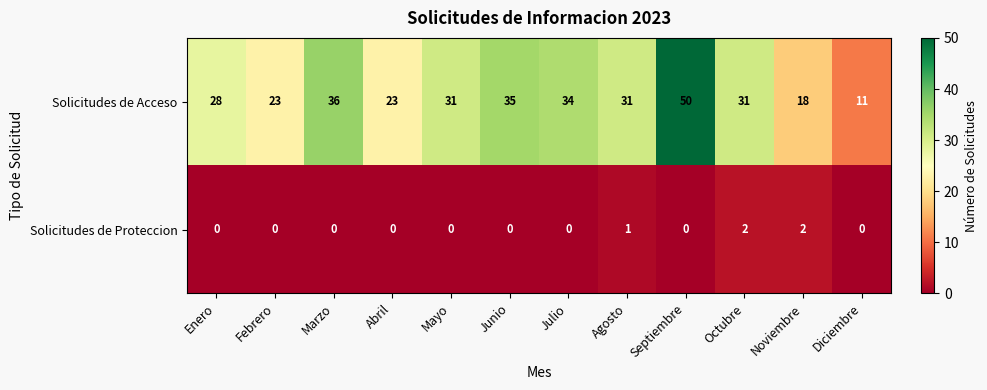

At which category is the sum across all series the highest?

Septiembre